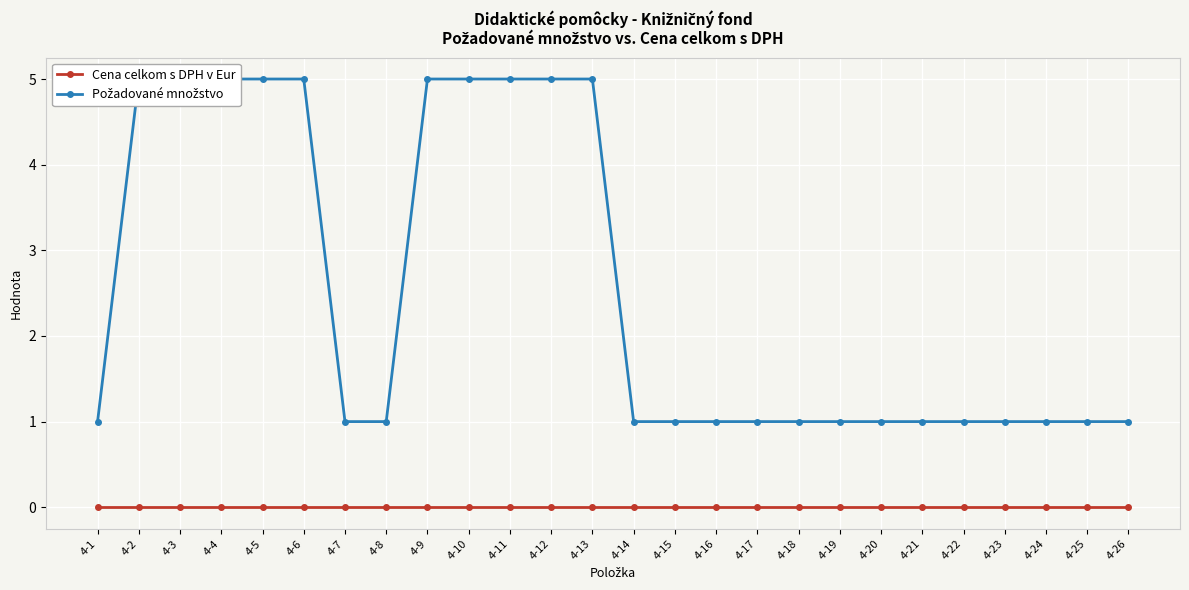

At which label is Požadované množstvo closest to 3?

4-1